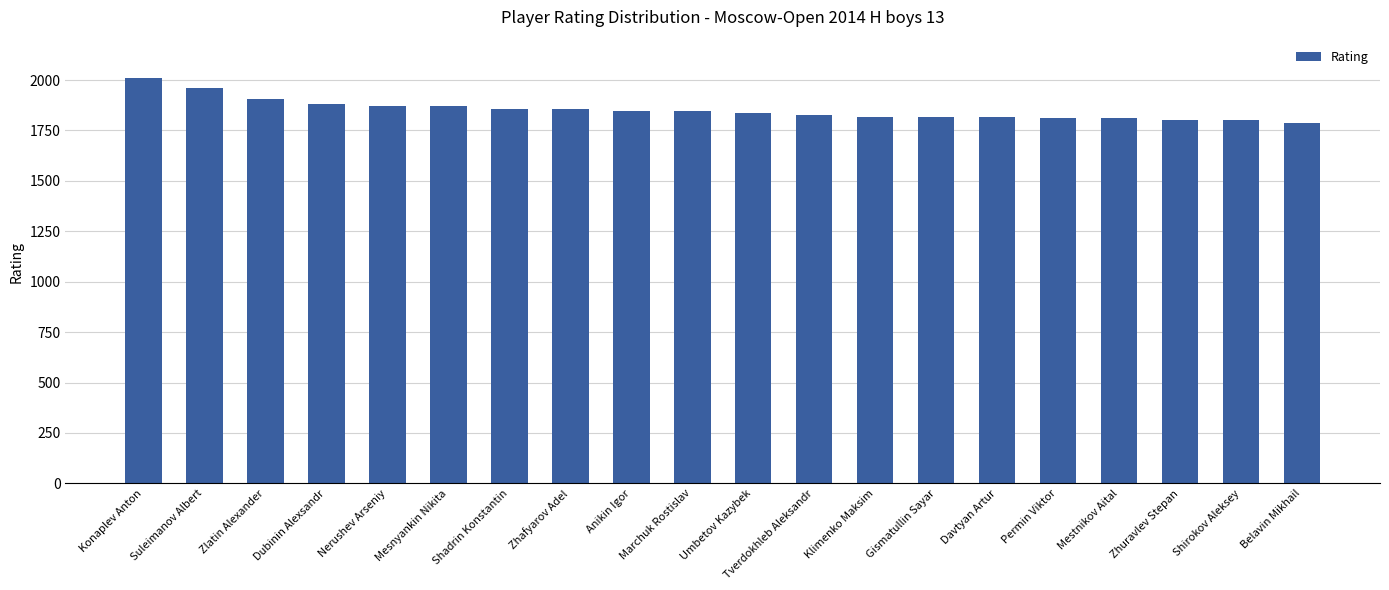

What is the difference between the second highest and minimum values?

174